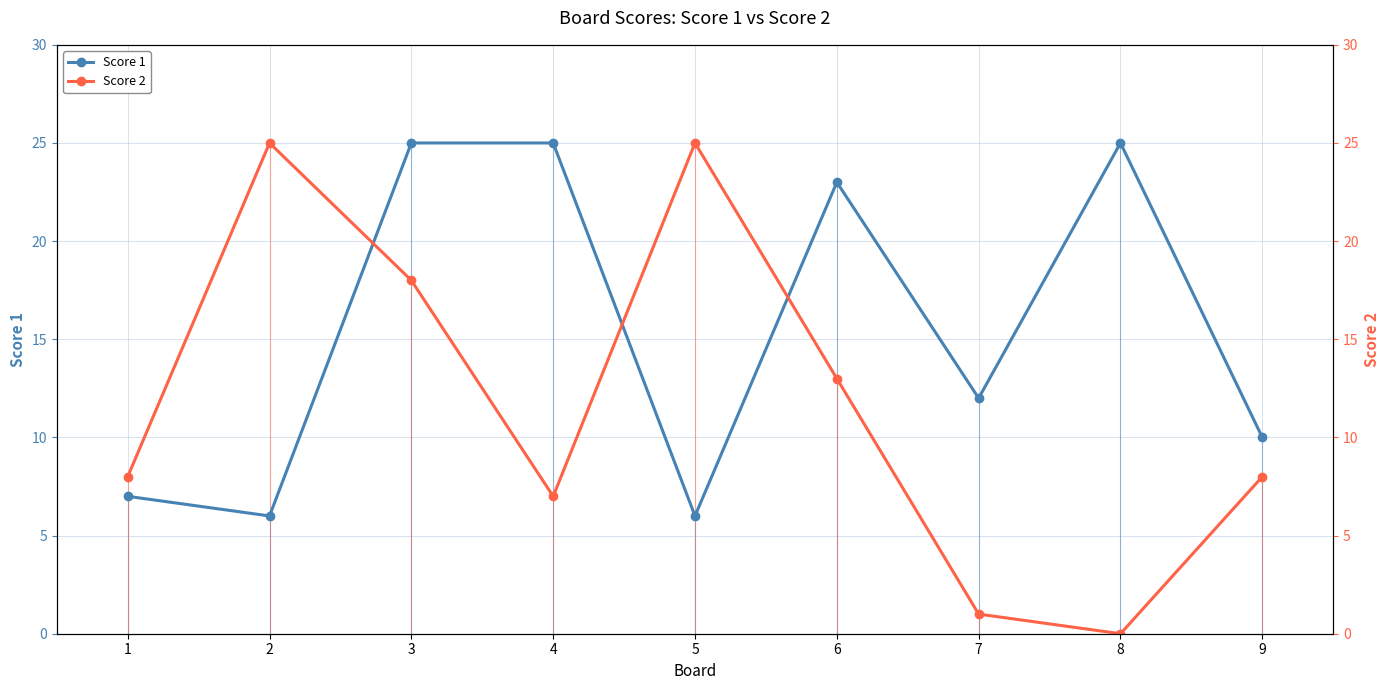

True or false: Score 1 has a value of 10 at 9.

True